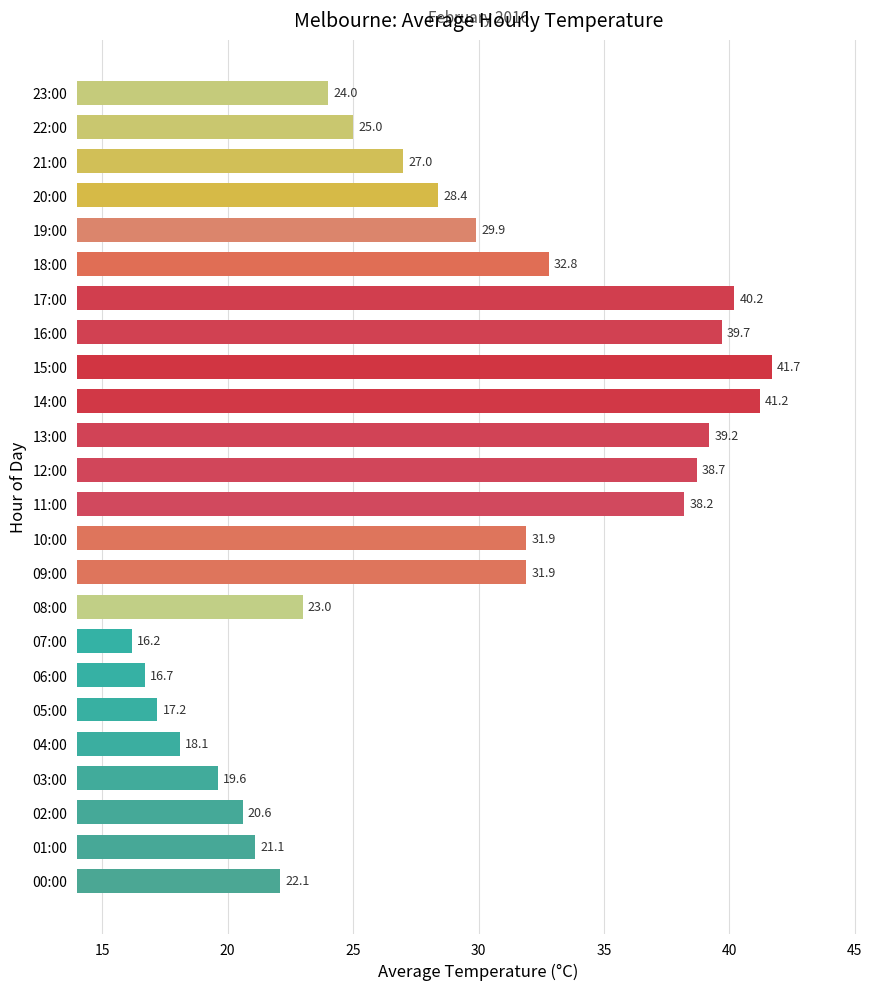

What value does the data have at 23:00?

24.0